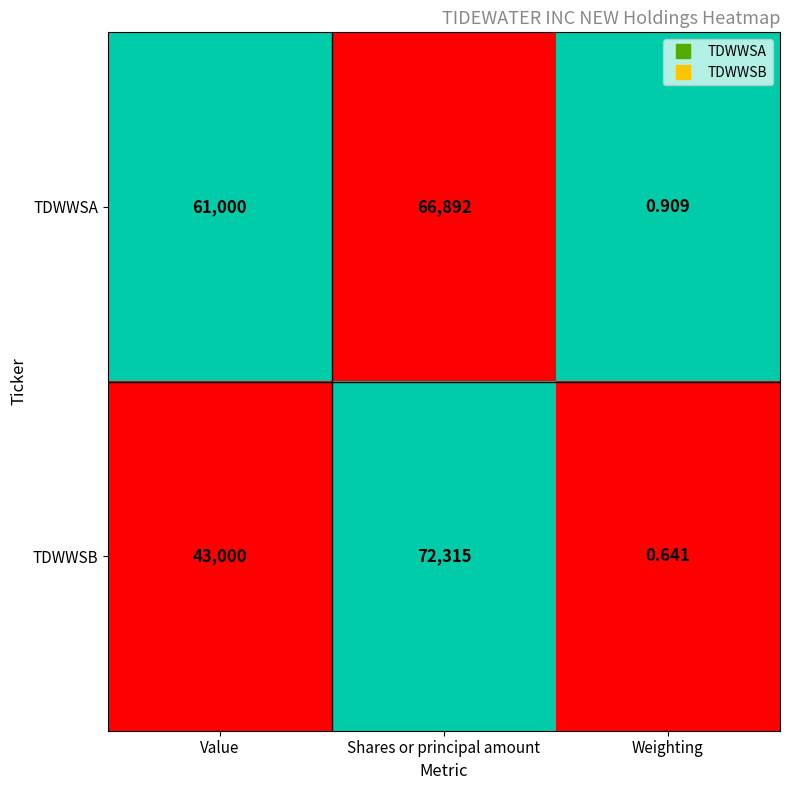

At which label does TDWWSA reach its peak?

Shares or principal amount